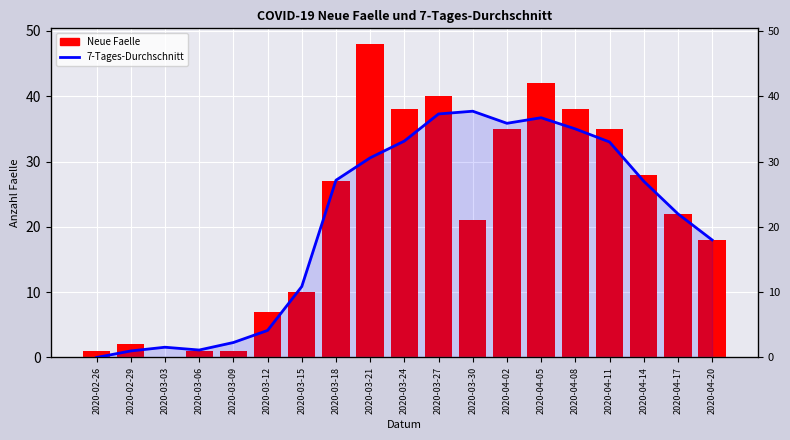

What is the average value of the Neue Faelle series?

21.8